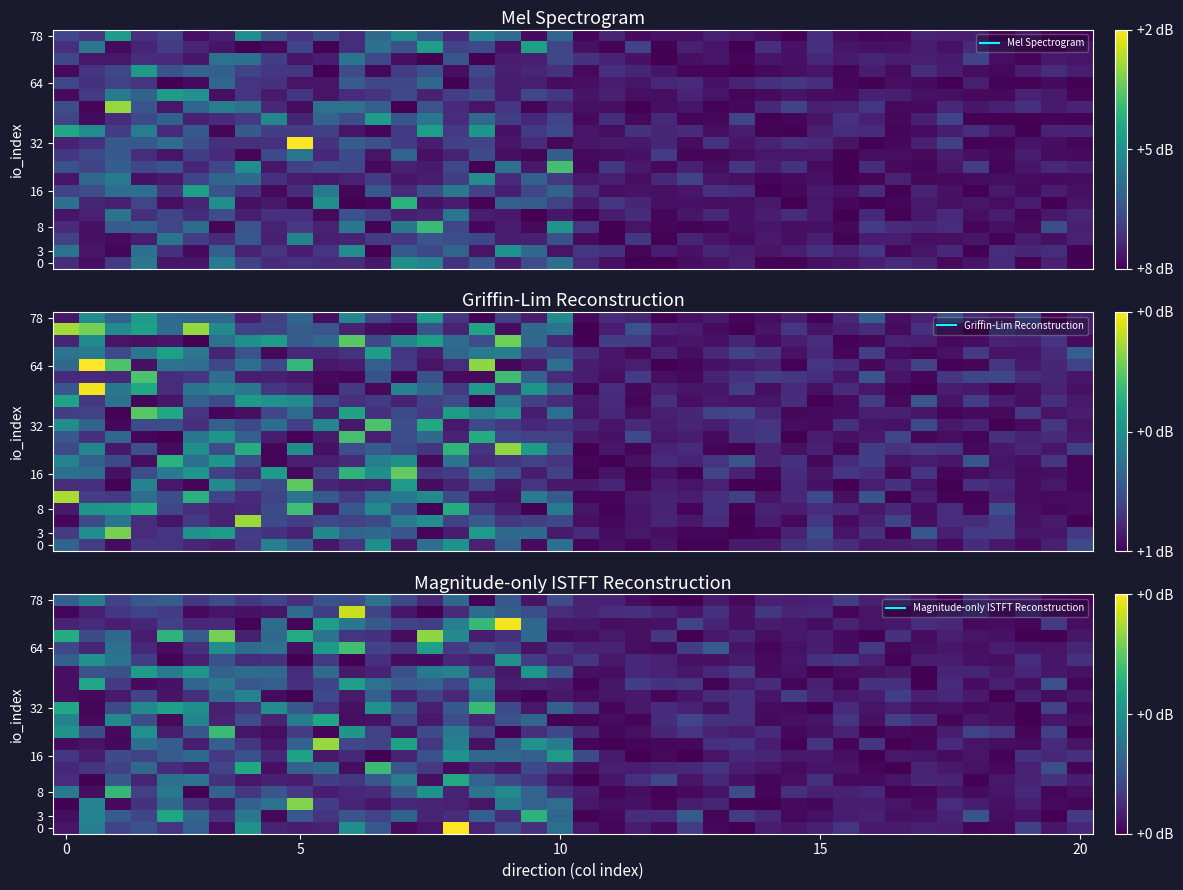

Between 32 and 18, which is larger?

18